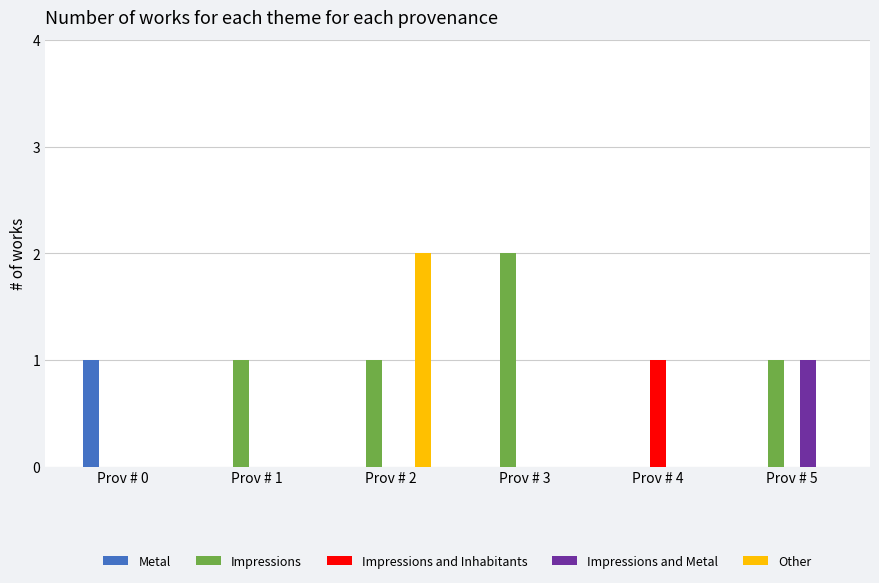

What is the greatest value displayed?

2